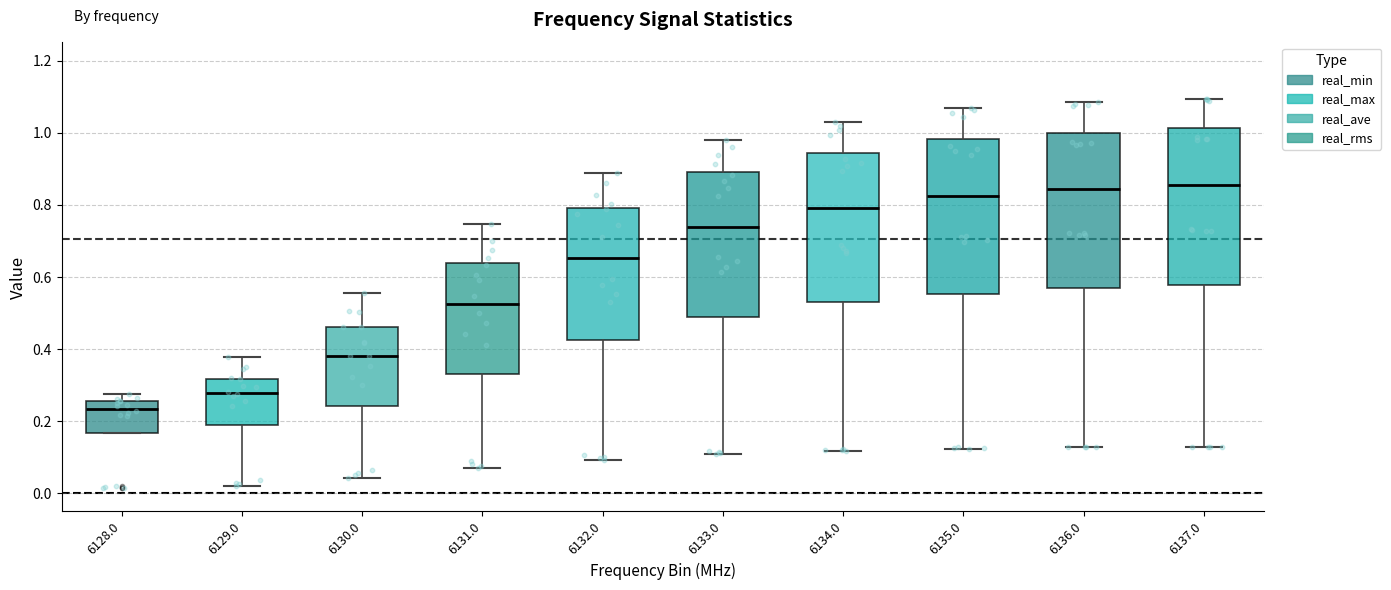

Where does the upper whisker of the box at x = 6128.0 end on the y-axis? The values are not printed on the chart, so give them approximately, as read against the axis.

0.28